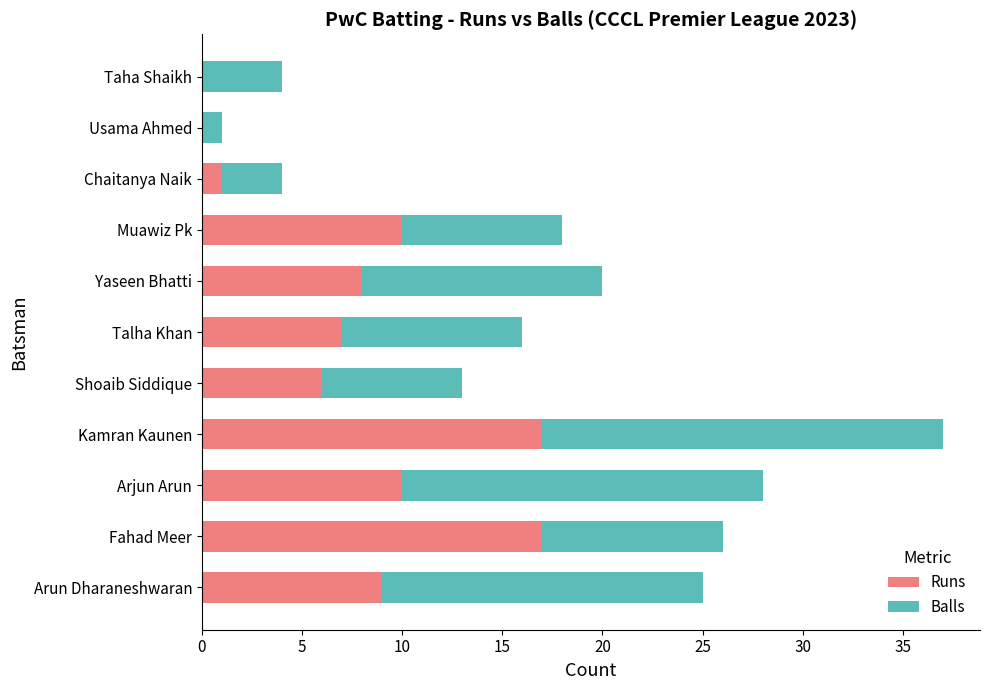

Read the Runs value at Arun Dharaneshwaran.

9